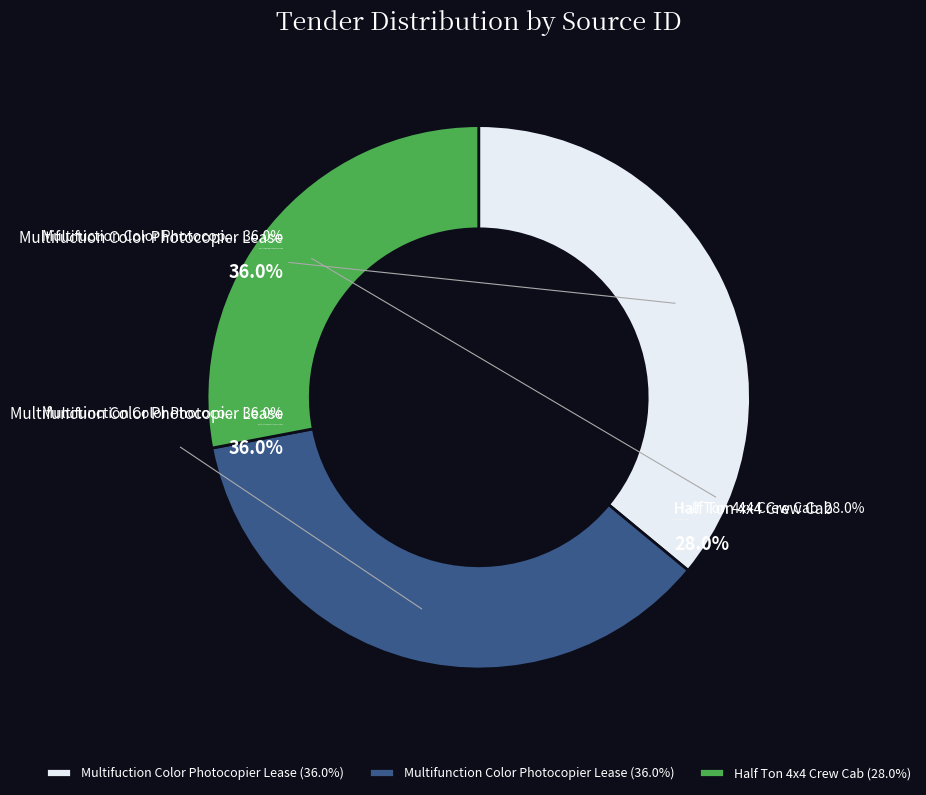

Rank the categories by value from lowest to highest.

Half Ton 4x4 Crew Cab, Multifuction Color Photocopier Lease, Multifunction Color Photocopier Lease